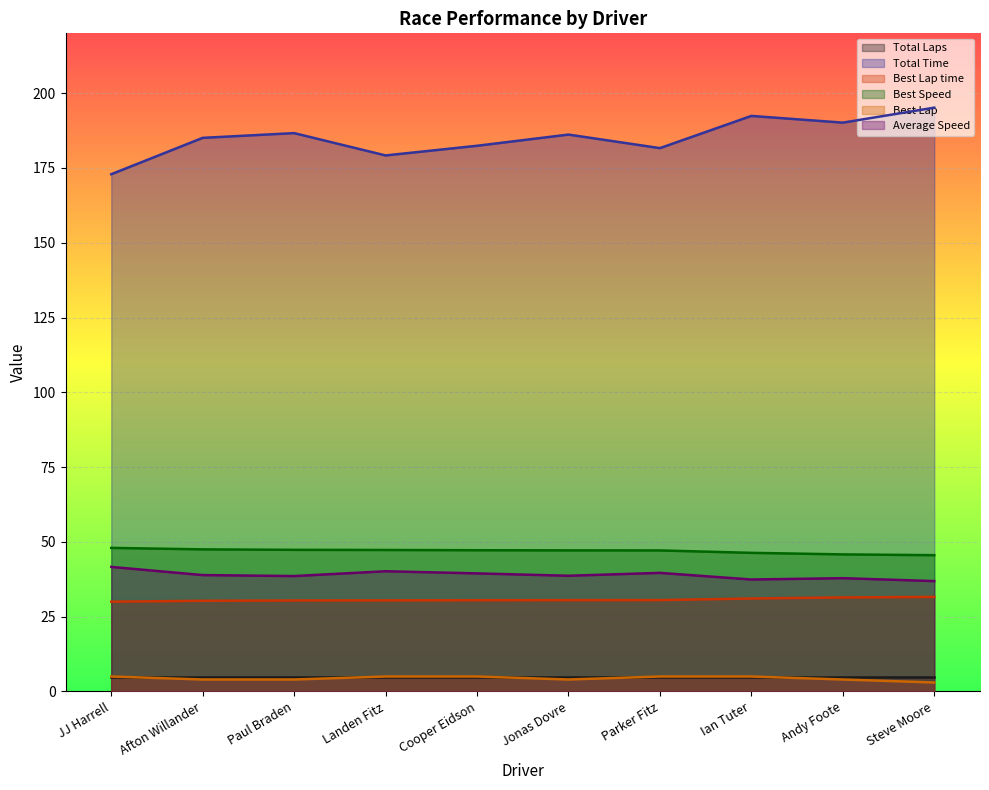

True or false: Best Speed has a value of 47.3 at Paul Braden.

True